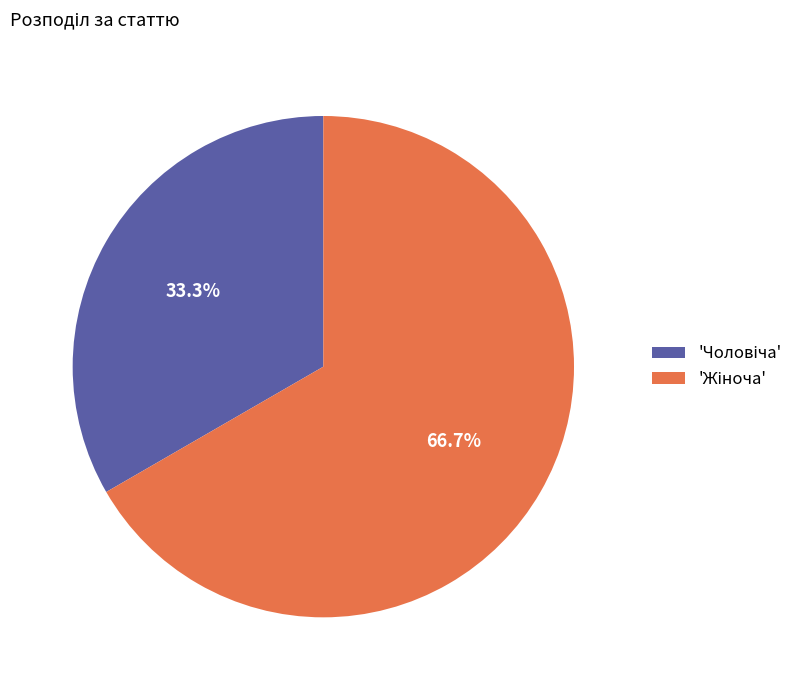

Does any single category account for the majority?

Yes